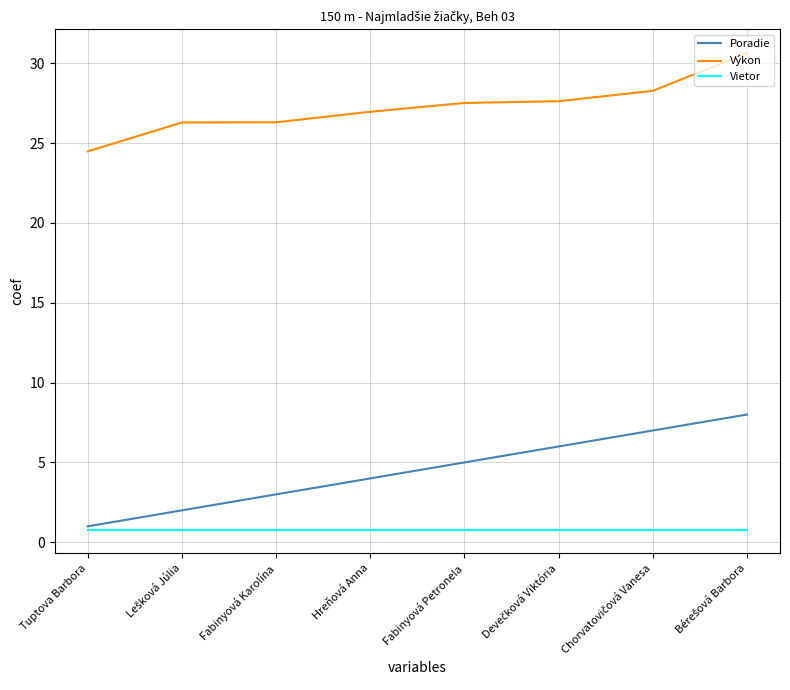

Count the Poradie values in the range 3 to 7.

5